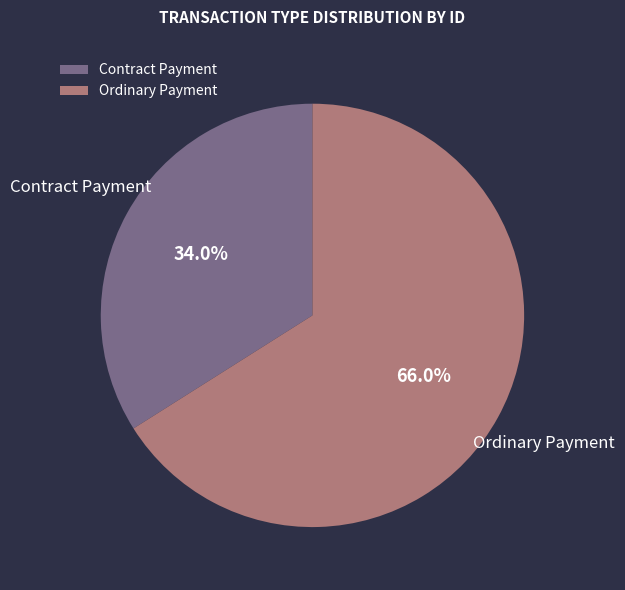

Which slice is the largest?

Ordinary Payment